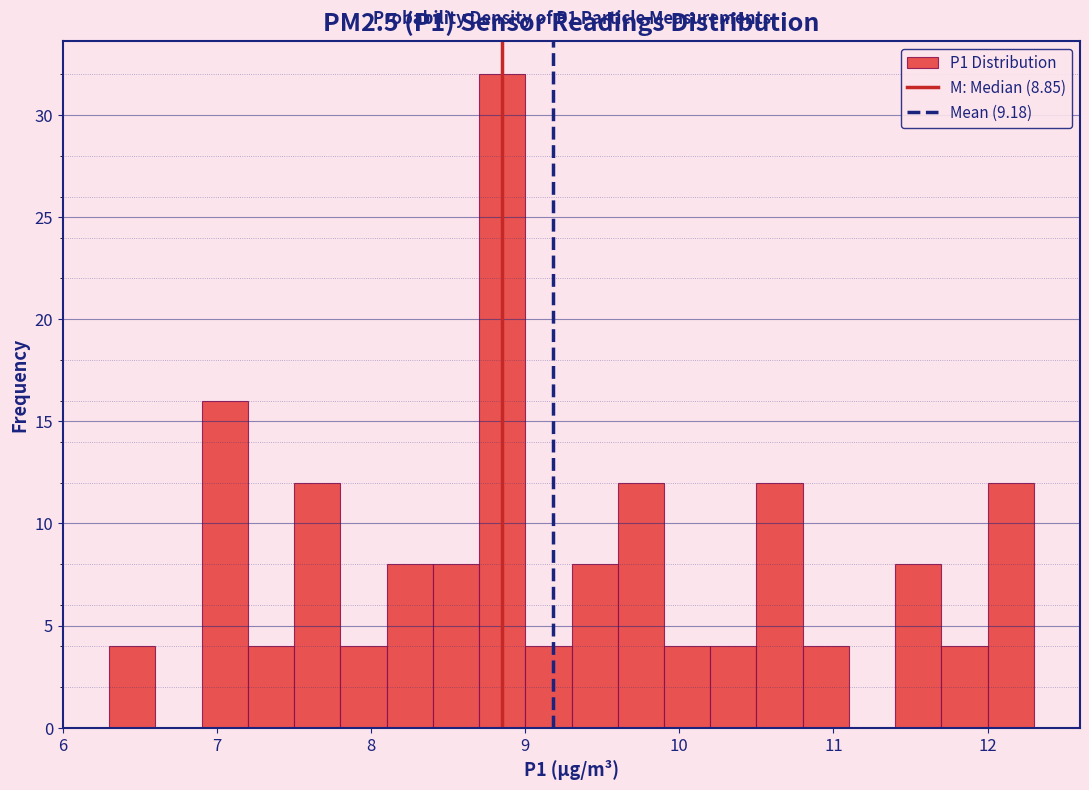

Read against the x-axis, roughly where is the centre of the tallest bar?

8.9